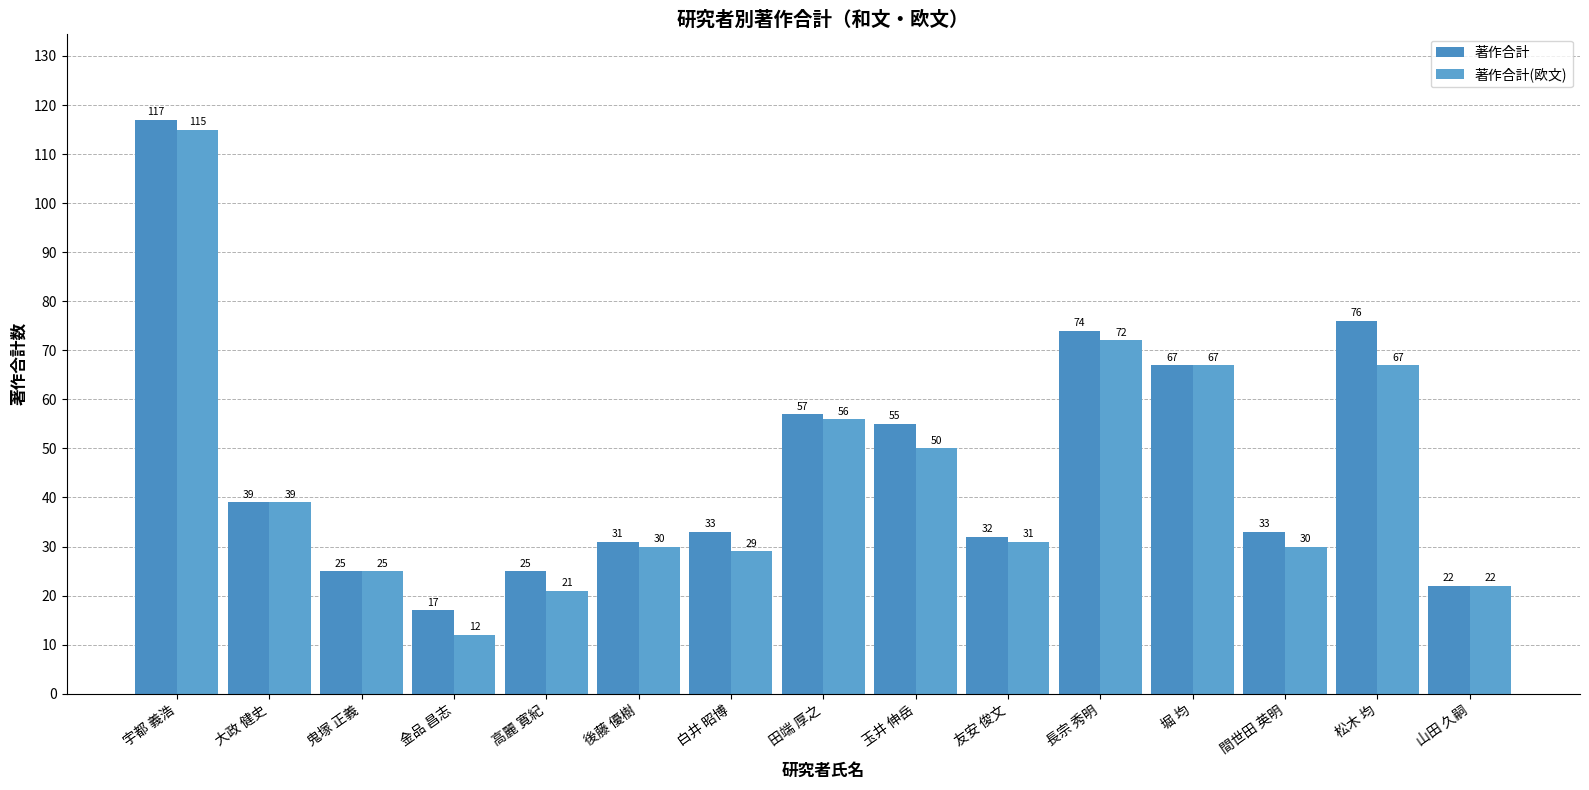

What is the label of the 2nd bar from the right?

松木 均